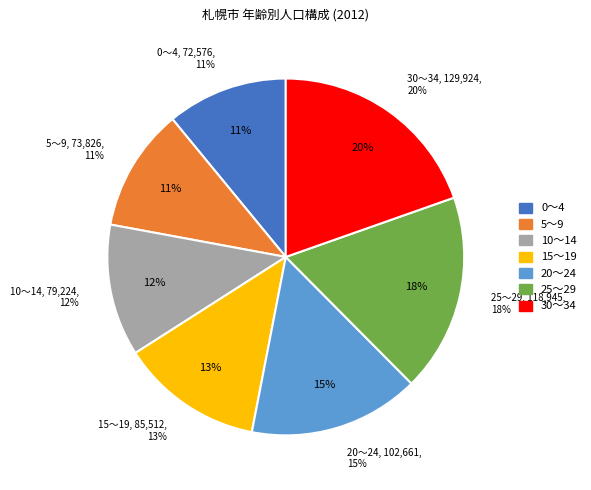

What is the ratio of the value at 20～24 to the value at 10～14?

1.3